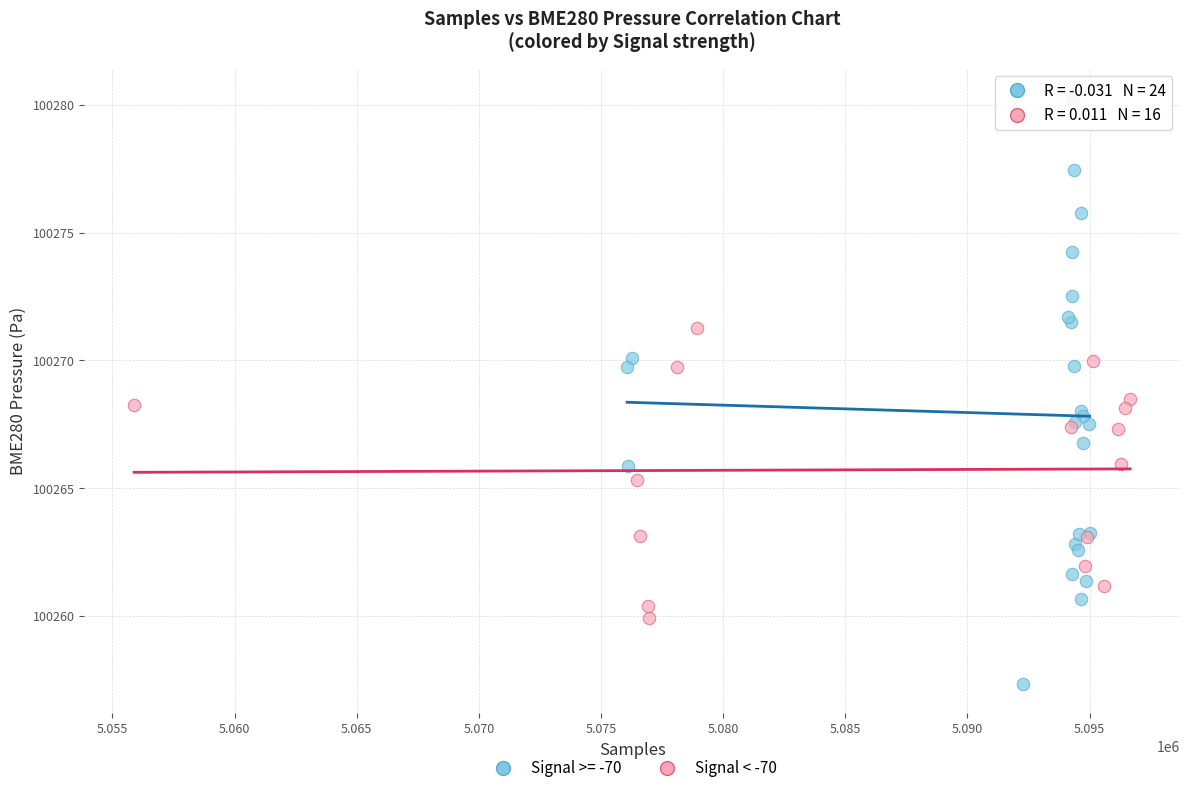

Which series reaches the maximum Y coordinate?

Signal >= -70